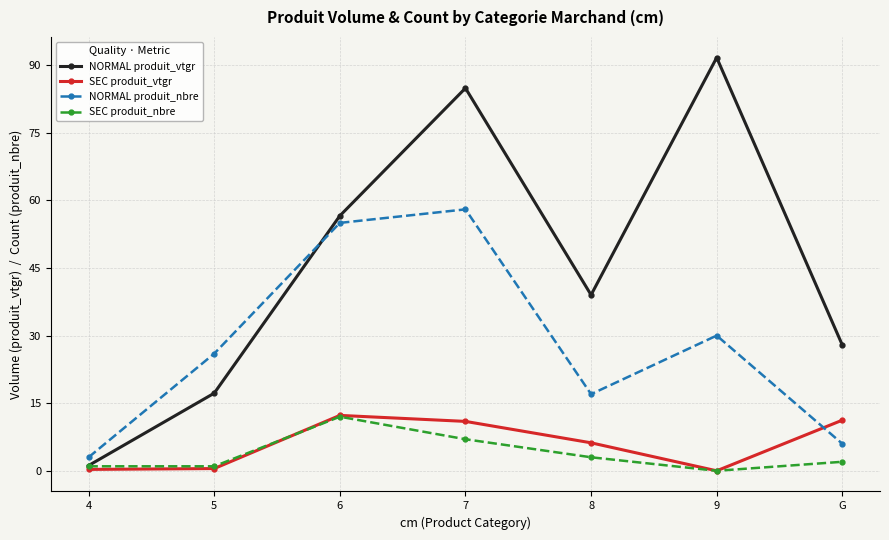

How many interior local peaks does the SEC produit_vtgr series have?

1